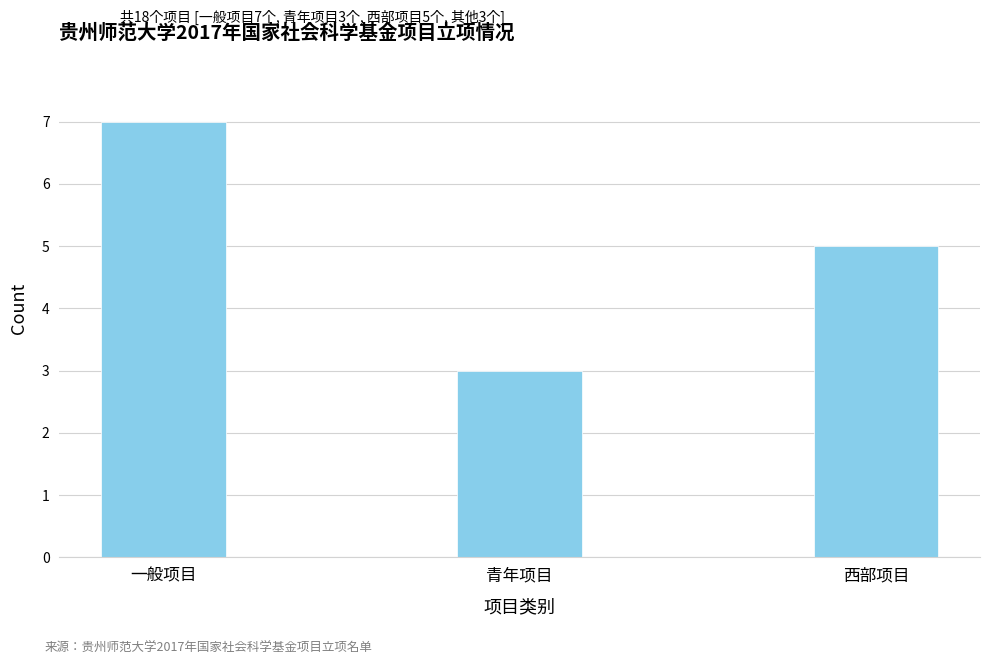

How many categories are shown in the chart?

3